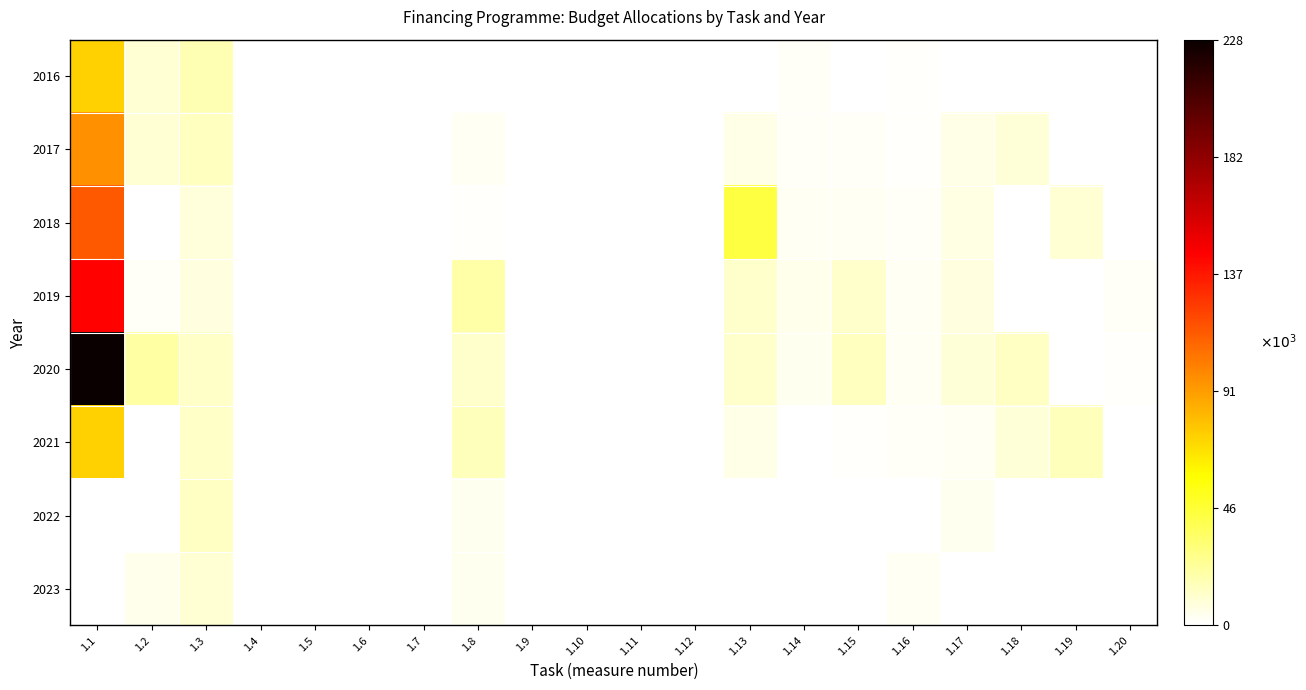

At which category is the sum across all series the highest?

1.1